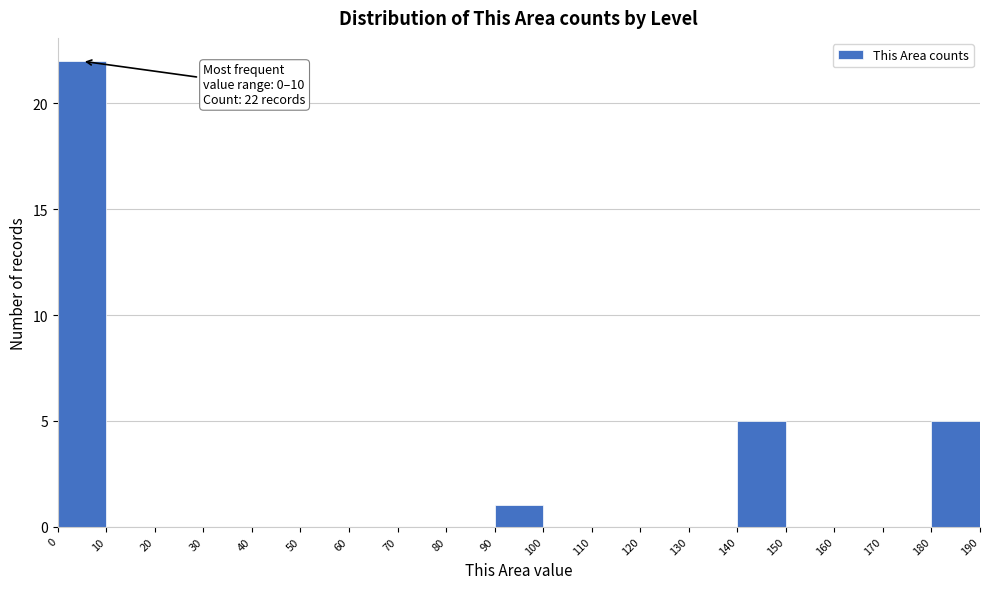

Which range on the x-axis has the tallest bar?

0 to 10